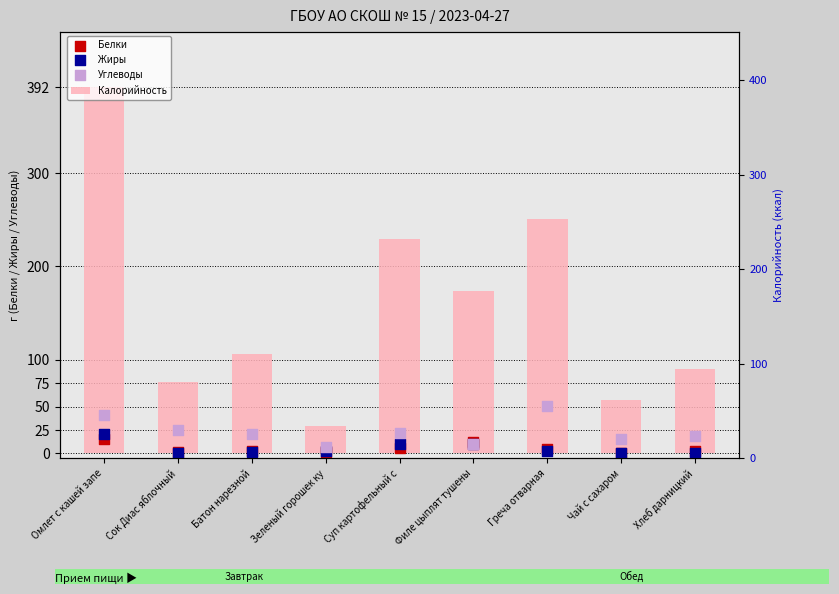

Which series has the largest Y range (max minus min)?

Калорийность